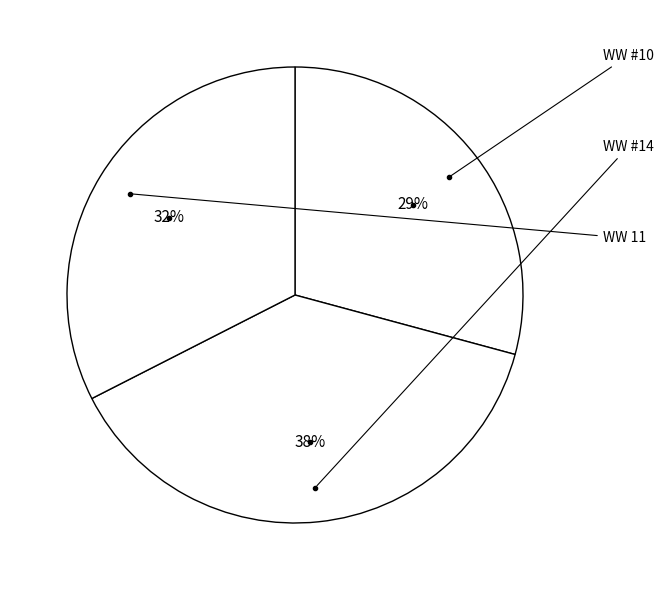

To the nearest percent, what is the difference between the largest and smallest slice percentages?

9%